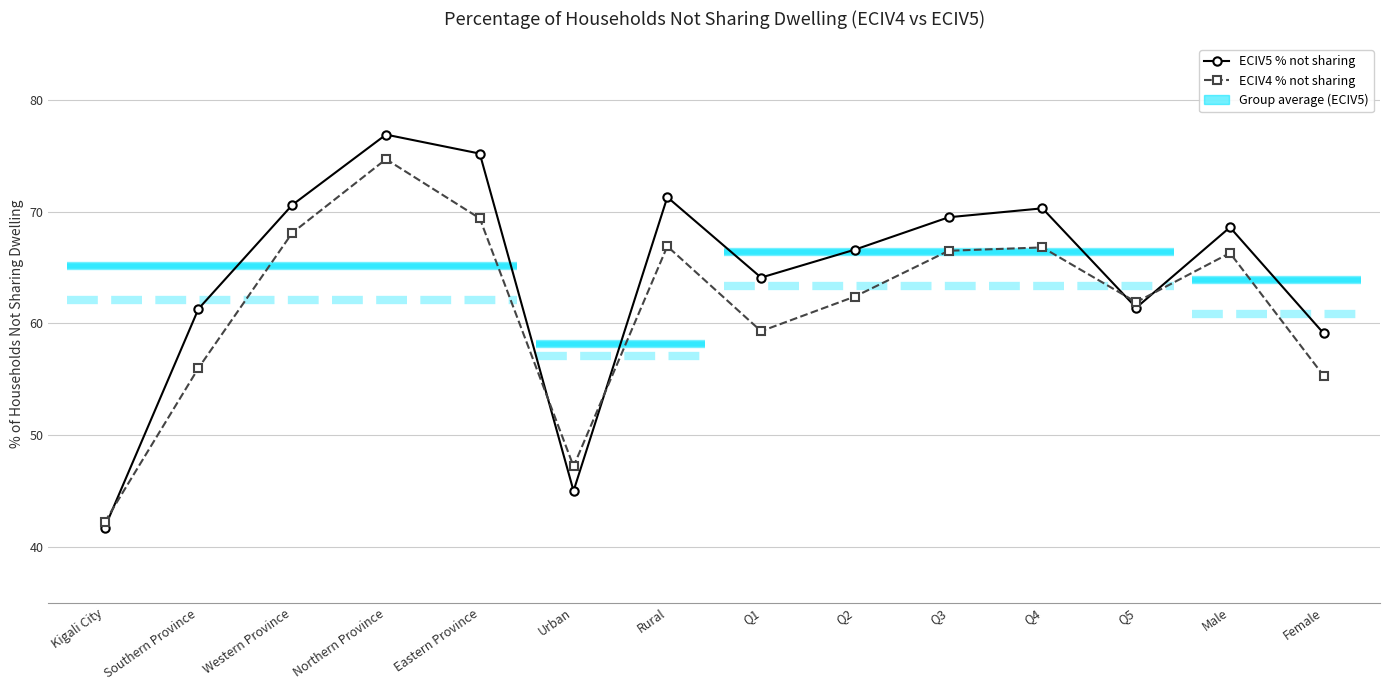

What is the maximum value shown in the chart?

76.9